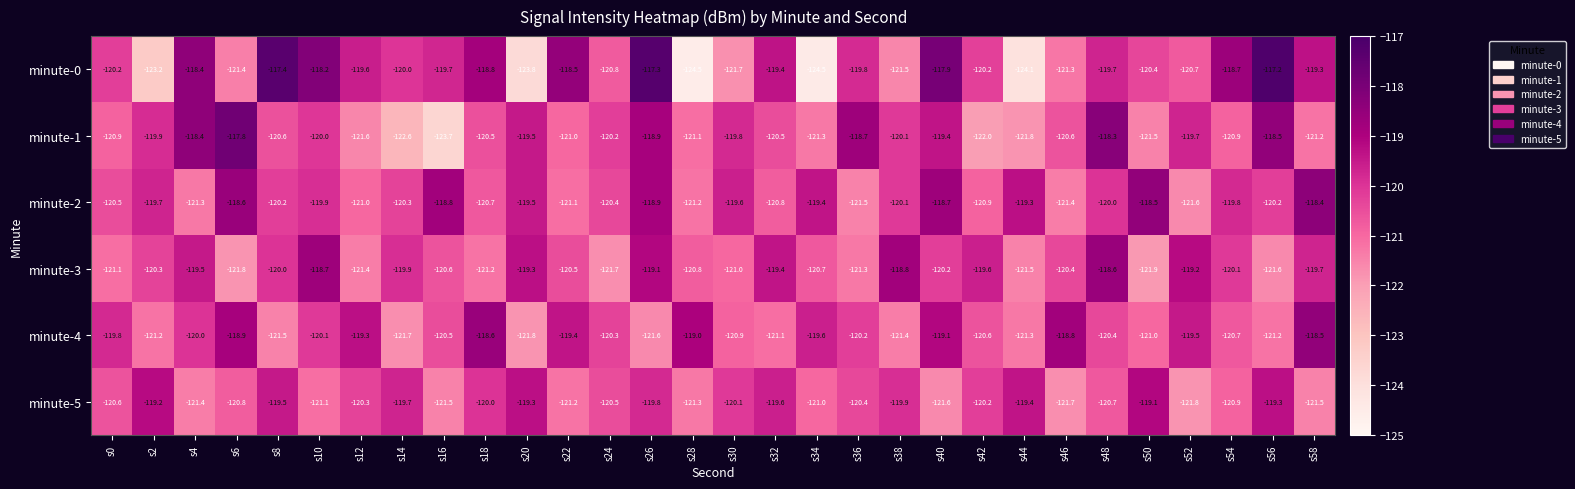

How many data points in minute-0 are above -119?

9